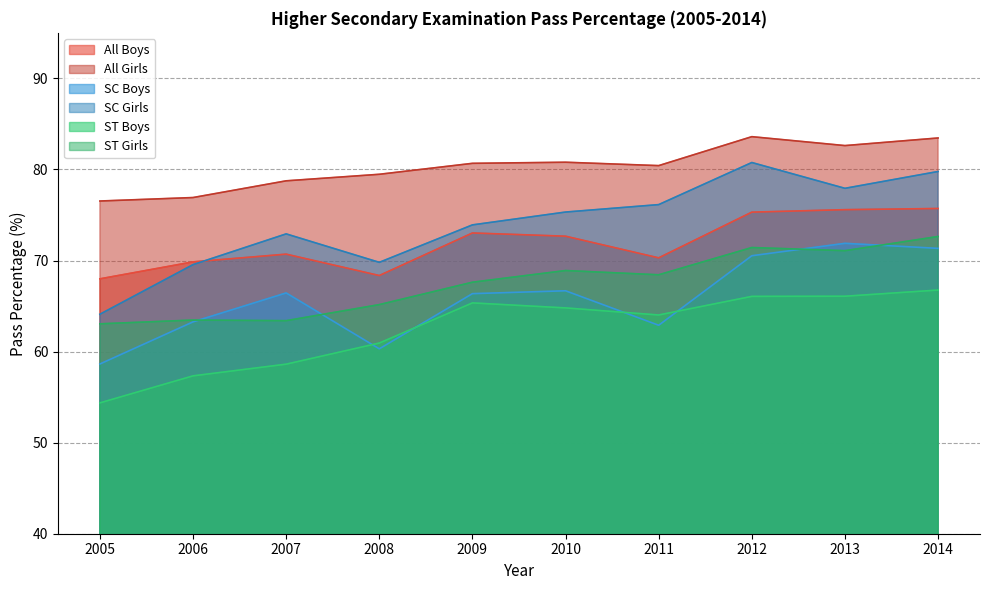

In ST Girls, how many points are higher than both neighbors (excluding endpoints)?

3